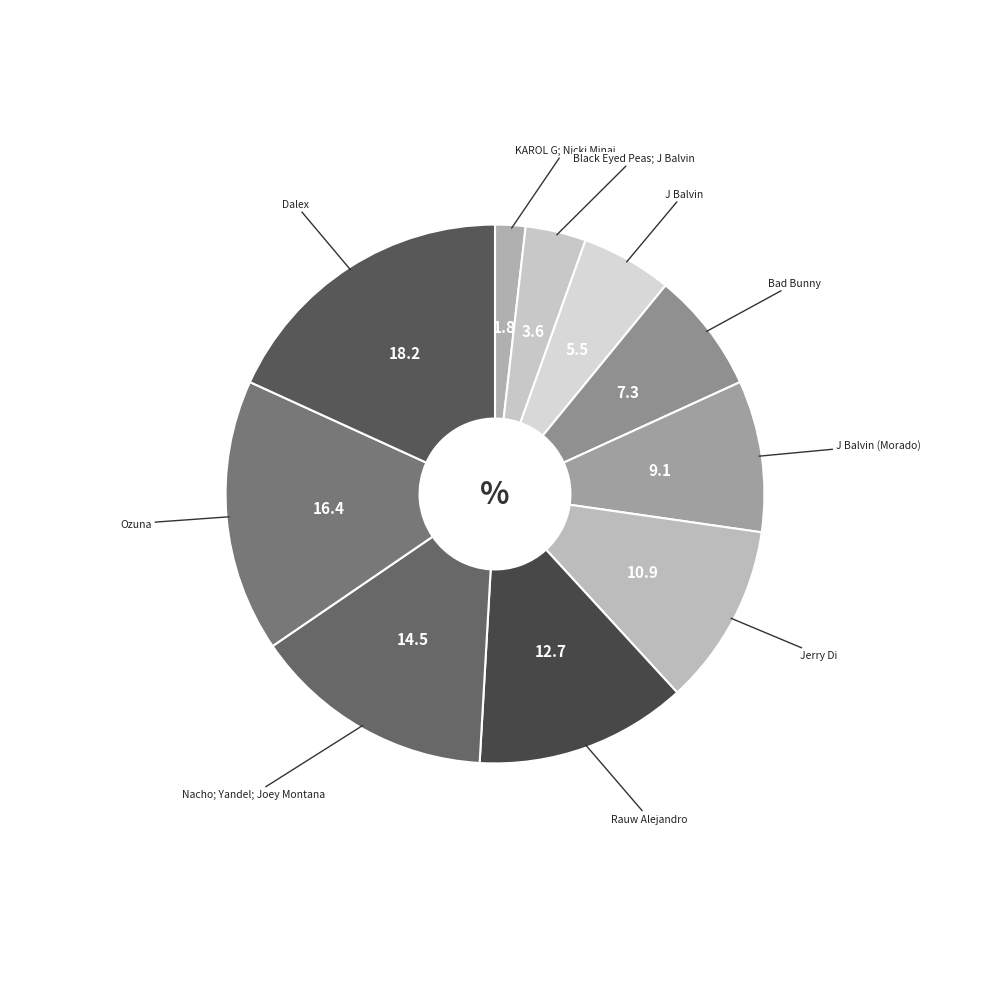

To the nearest percent, what is the difference between the largest and smallest slice percentages?

16%